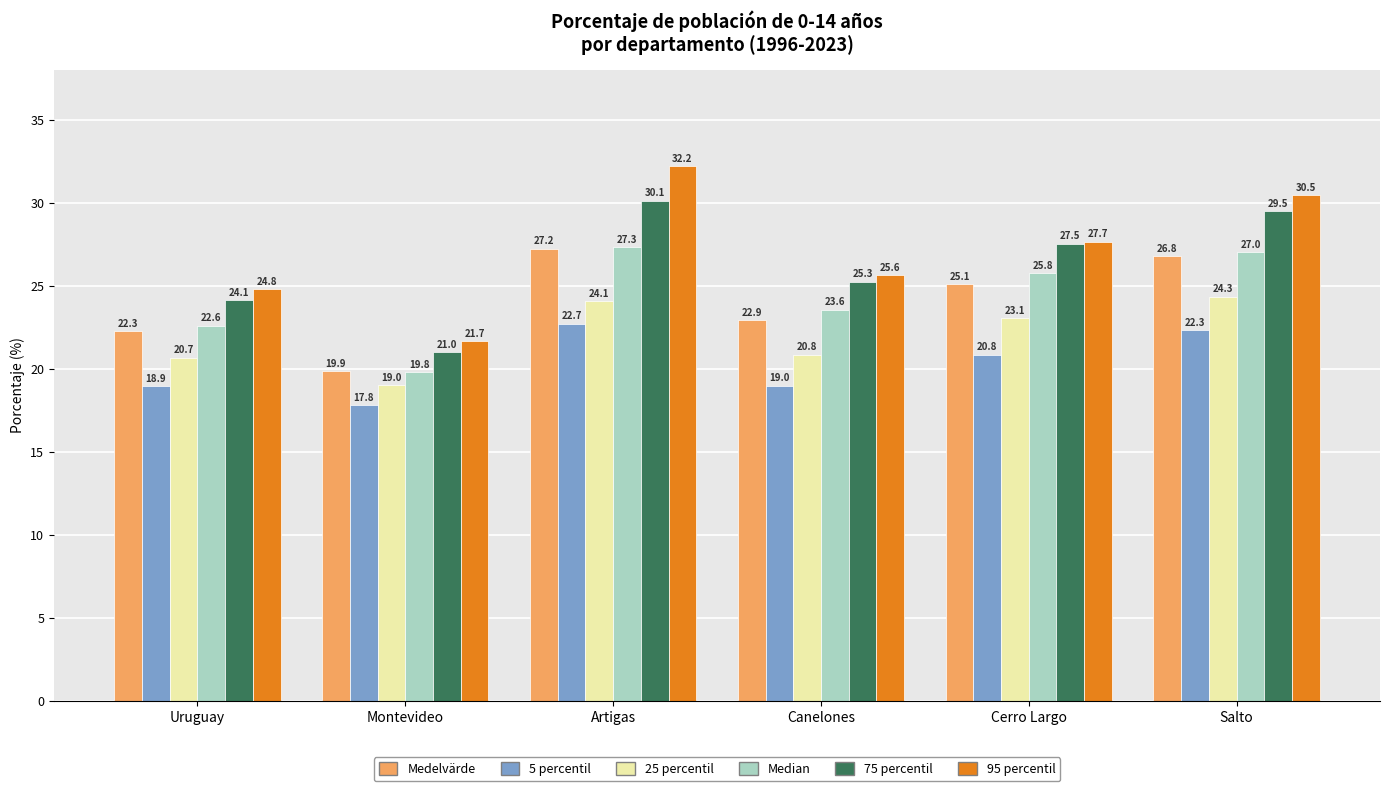

Reading left to right, extract all data points from this chart.

Medelvärde: 22.3	19.9	27.2	22.9	25.1	26.8
5 percentil: 18.9	17.8	22.7	19.0	20.8	22.3
25 percentil: 20.7	19.0	24.1	20.8	23.1	24.3
Median: 22.6	19.8	27.3	23.6	25.8	27.0
75 percentil: 24.1	21.0	30.1	25.3	27.5	29.5
95 percentil: 24.8	21.7	32.2	25.6	27.7	30.5